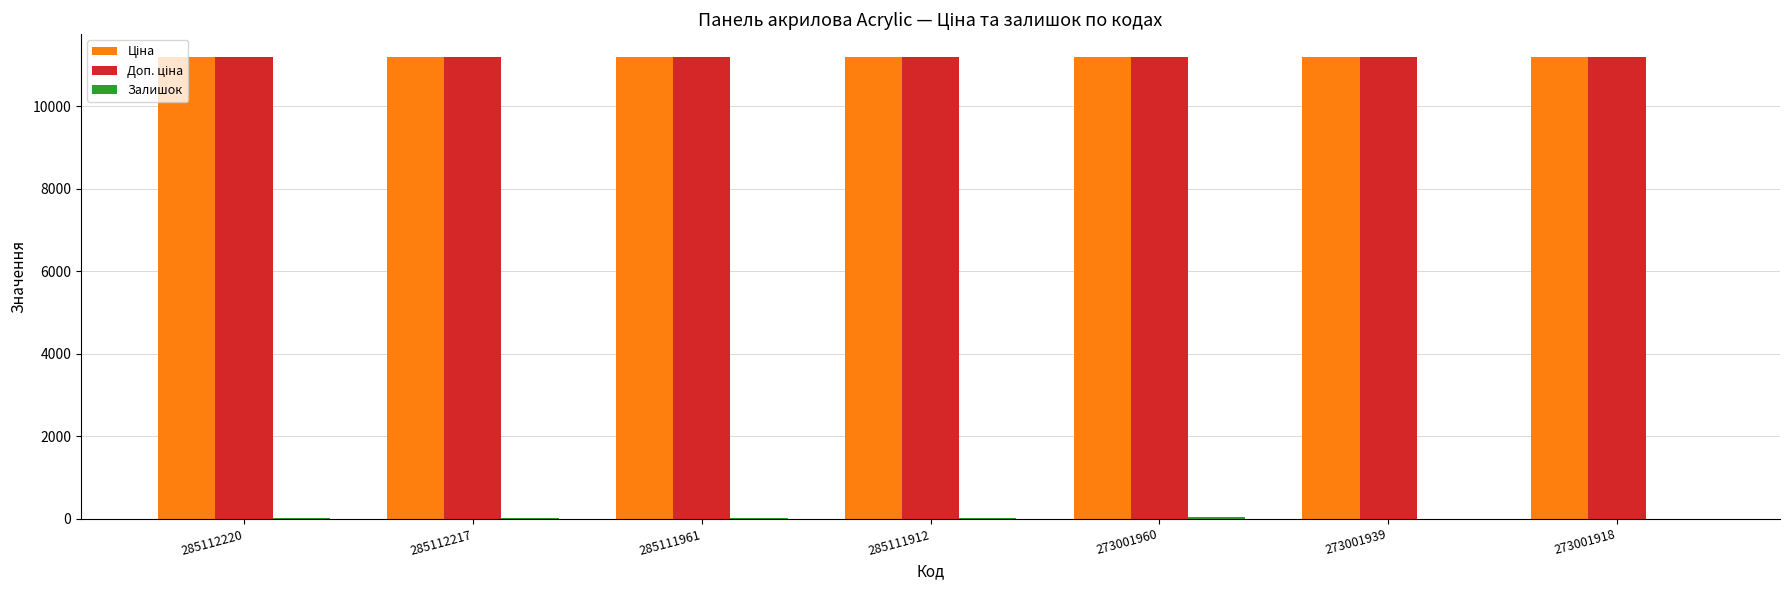

What is the total value across all series at 273001918?

22376.3